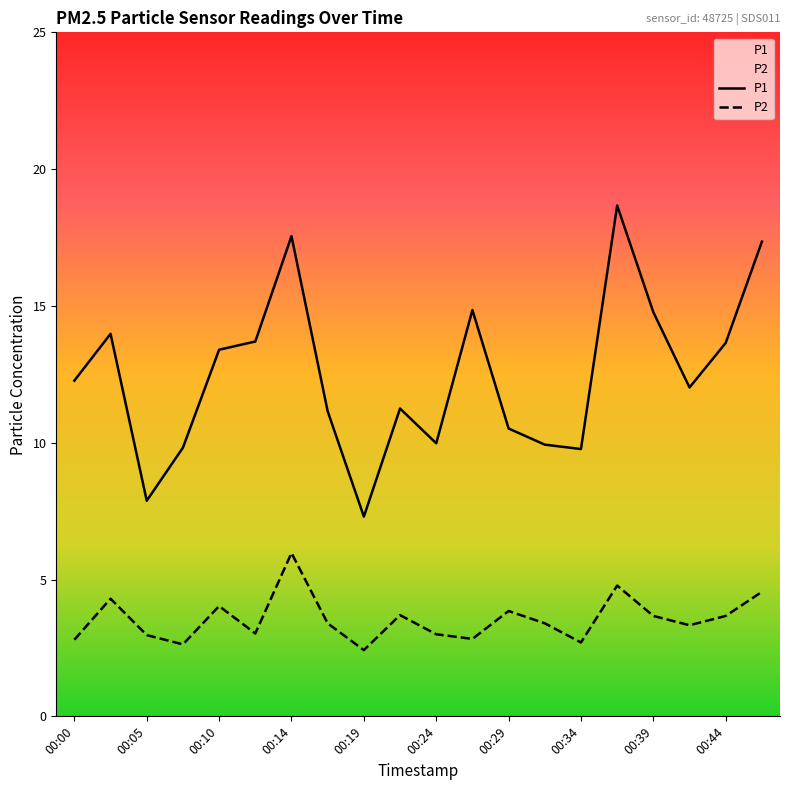

In P1, how many points are lower than both neighbors (excluding endpoints)?

5